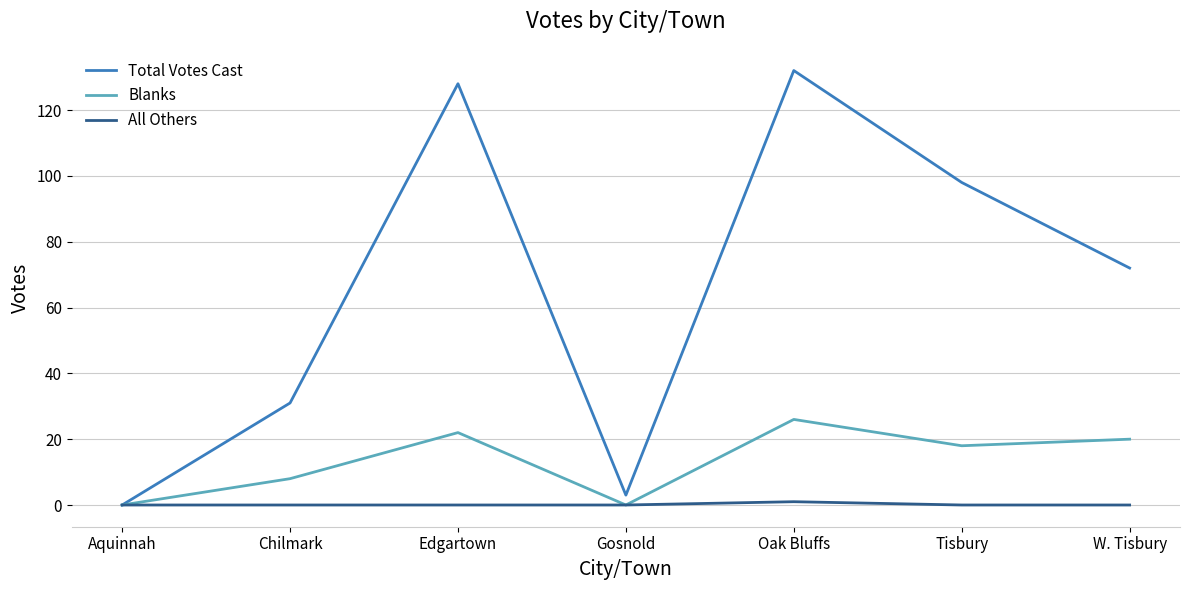

Reading left to right, list all the values displayed in this chart.

Total Votes Cast: 0	31	128	3	132	98	72
Blanks: 0	8	22	0	26	18	20
All Others: 0	0	0	0	1	0	0